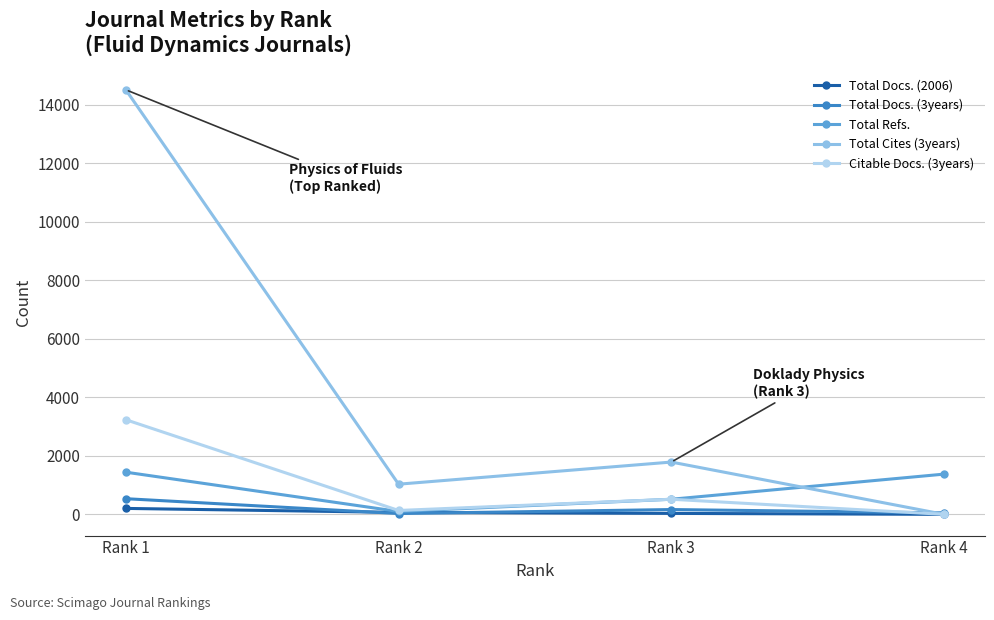

Where does the Total Cites (3years) series first go above 1787?

Rank 1